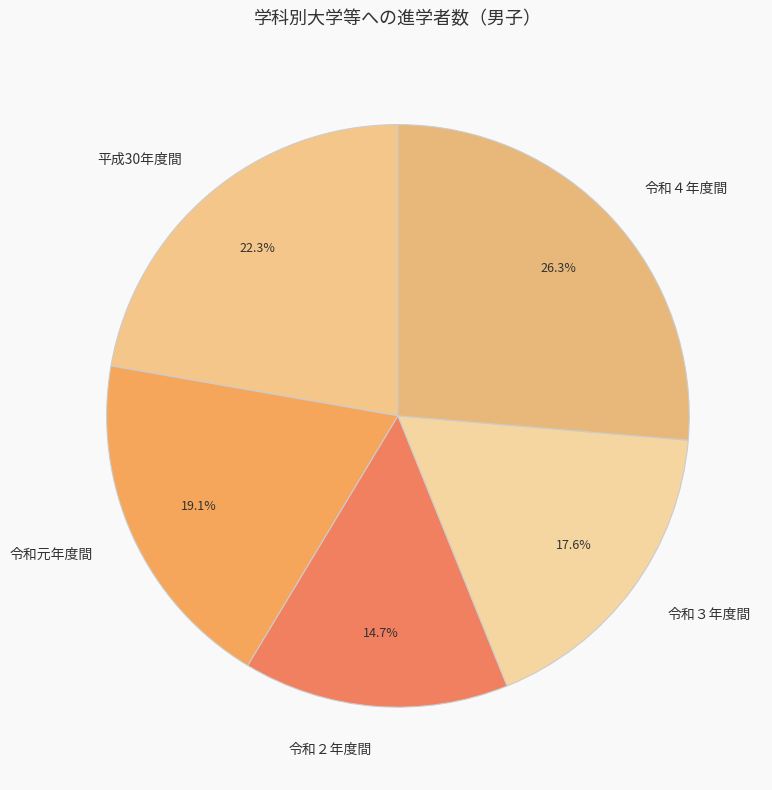

How much of the chart is everything except 令和元年度間?

80.9%